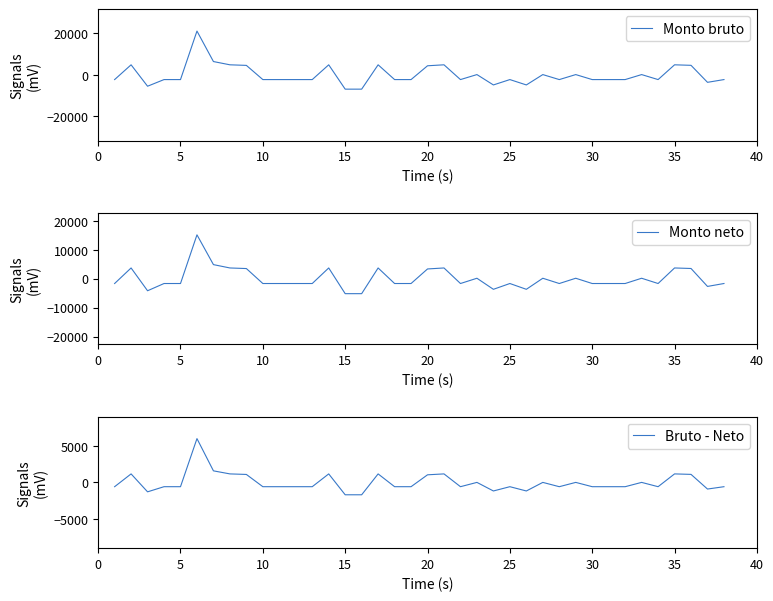

Which series ends up on top after the final intersection of Monto neto and Bruto - Neto?

Bruto - Neto